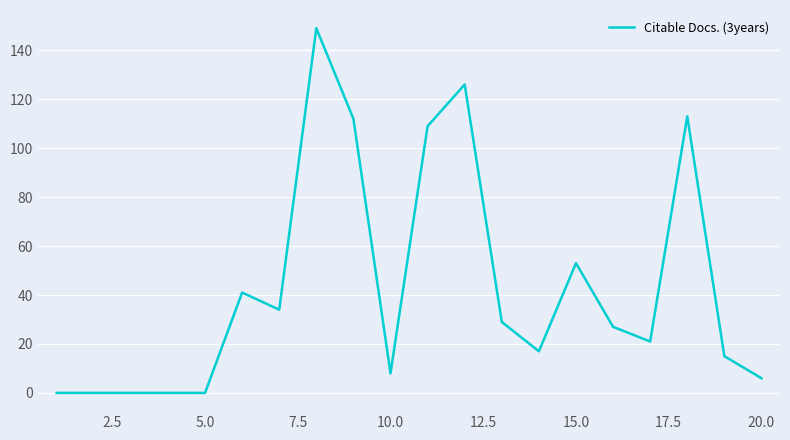

Reading right to left, what are all the values shown in this chart?

6	15	113	21	27	53	17	29	126	109	8	112	149	34	41	0	0	0	0	0